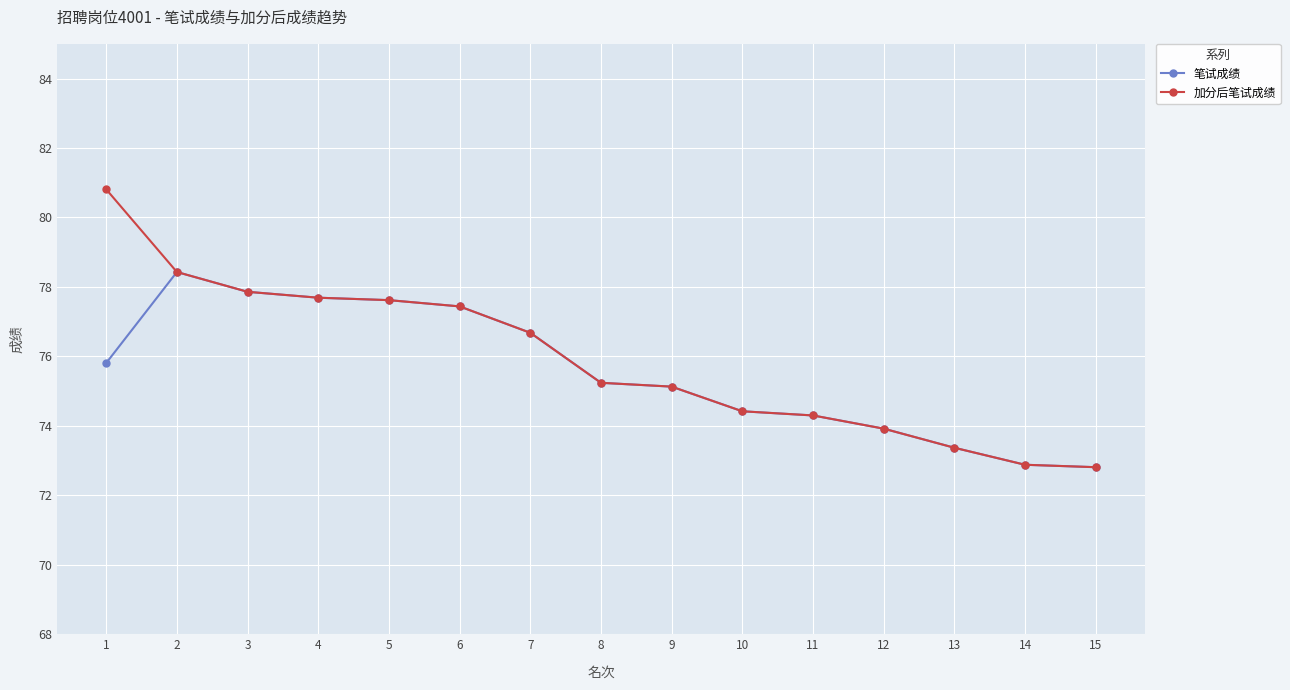

List the series in order of their peak value, lowest first.

笔试成绩, 加分后笔试成绩